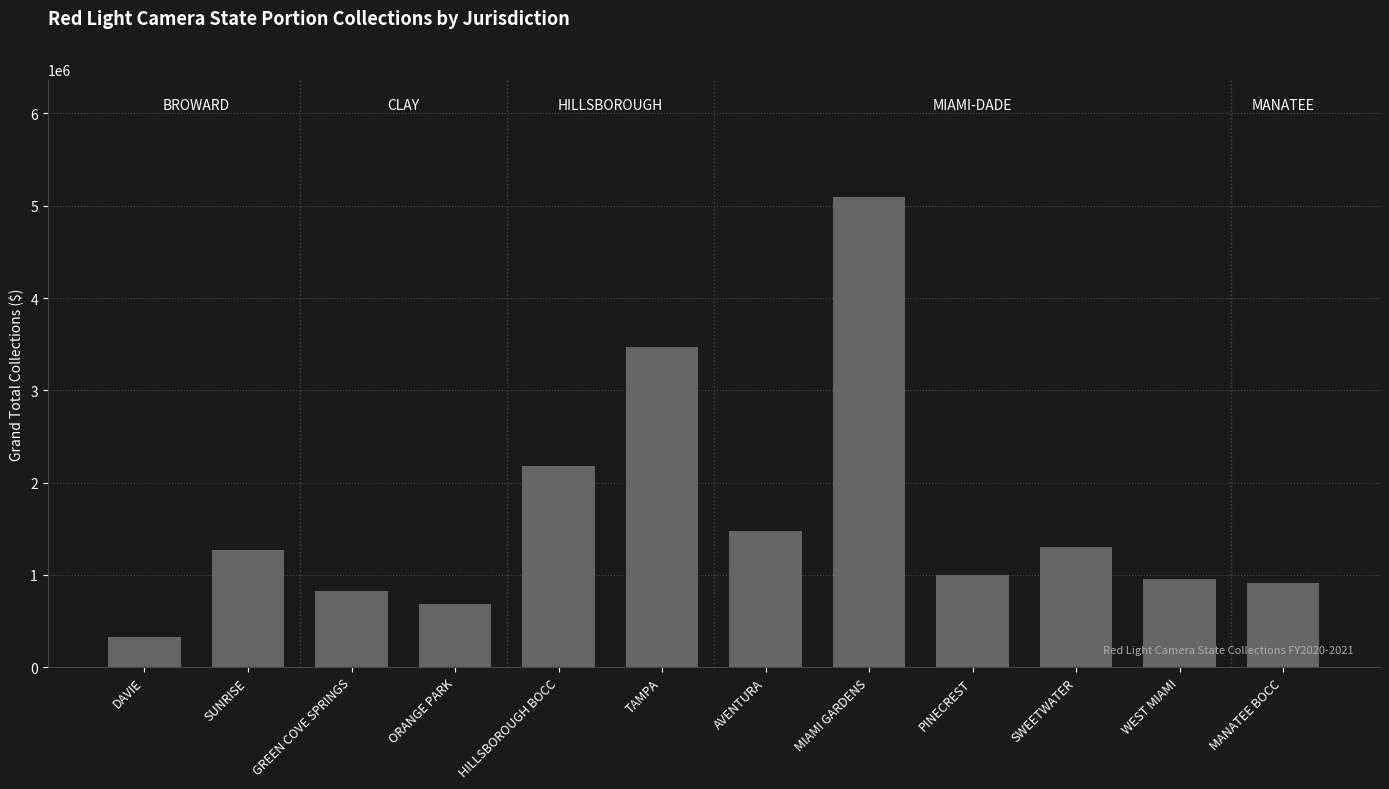

True or false: the data shows 907605.0 at MANATEE BOCC.

True